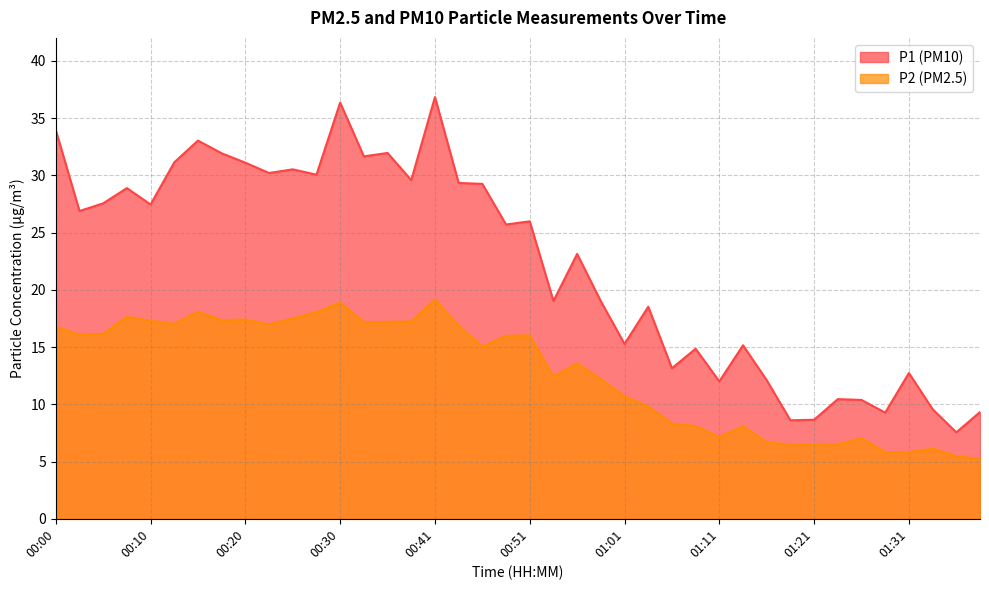

Reading left to right, what are all the values shown in this chart?

P1: 00:00=34.0	00:03=26.9	00:05=27.6	00:08=28.9	00:10=27.4	00:13=31.1	00:15=33.0	00:18=31.9	00:20=31.1	00:23=30.2	00:25=30.5	00:28=30.1	00:30=36.4	00:33=31.6	00:35=31.9	00:38=29.6	00:41=36.8	00:43=29.3	00:46=29.2	00:48=25.7	00:51=26.0	00:53=19.0	00:56=23.1	00:58=19.0	01:01=15.3	01:03=18.5	01:06=13.2	01:08=14.8	01:11=12.0	01:13=15.2	01:16=12.1	01:18=8.6	01:21=8.7	01:23=10.4	01:26=10.4	01:28=9.3	01:31=12.7	01:33=9.6	01:36=7.5	01:38=9.3
P2: 00:00=16.8	00:03=16.1	00:05=16.1	00:08=17.6	00:10=17.3	00:13=17.0	00:15=18.1	00:18=17.4	00:20=17.4	00:23=17.0	00:25=17.5	00:28=18.1	00:30=18.9	00:33=17.2	00:35=17.2	00:38=17.2	00:41=19.1	00:43=16.9	00:46=15.0	00:48=16.0	00:51=16.0	00:53=12.4	00:56=13.6	00:58=12.2	01:01=10.7	01:03=9.8	01:06=8.3	01:08=8.1	01:11=7.1	01:13=8.1	01:16=6.7	01:18=6.5	01:21=6.5	01:23=6.5	01:26=7.0	01:28=5.8	01:31=5.8	01:33=6.1	01:36=5.5	01:38=5.2